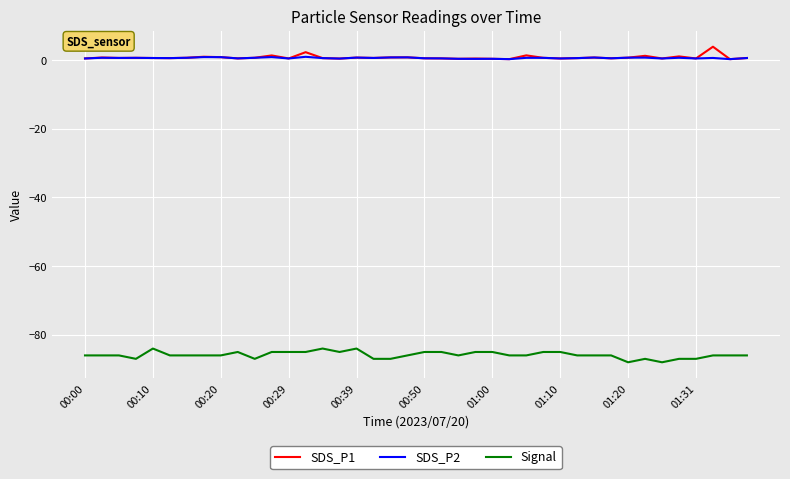

What is the greatest value displayed?

3.9